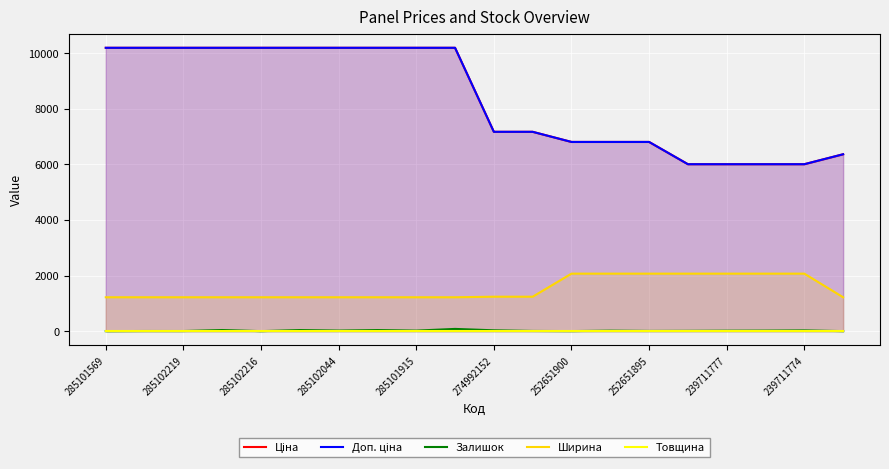

What is the value of the Залишок point at the 10th from the left?

81.0